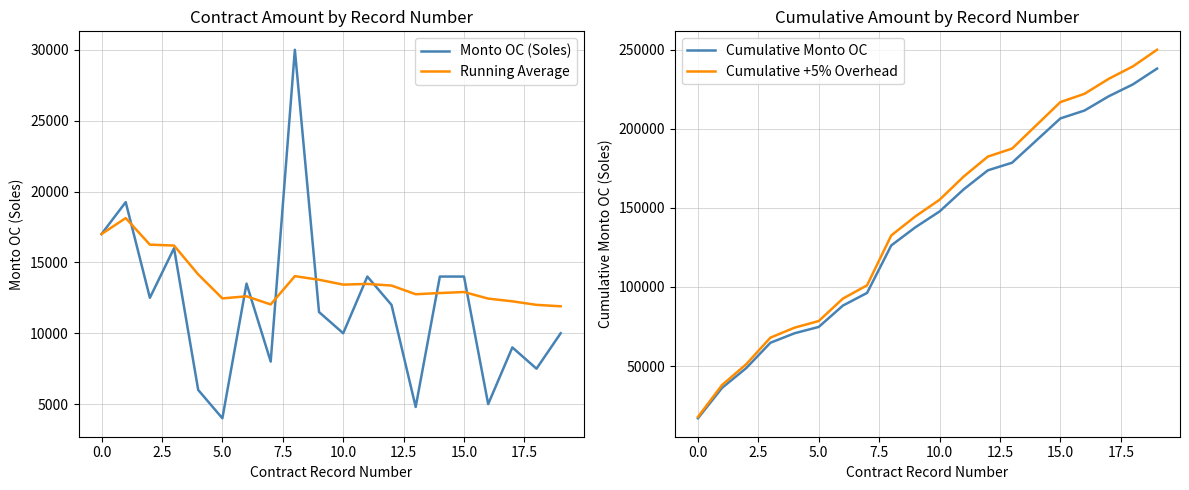

How many distinct data groups are displayed?

4